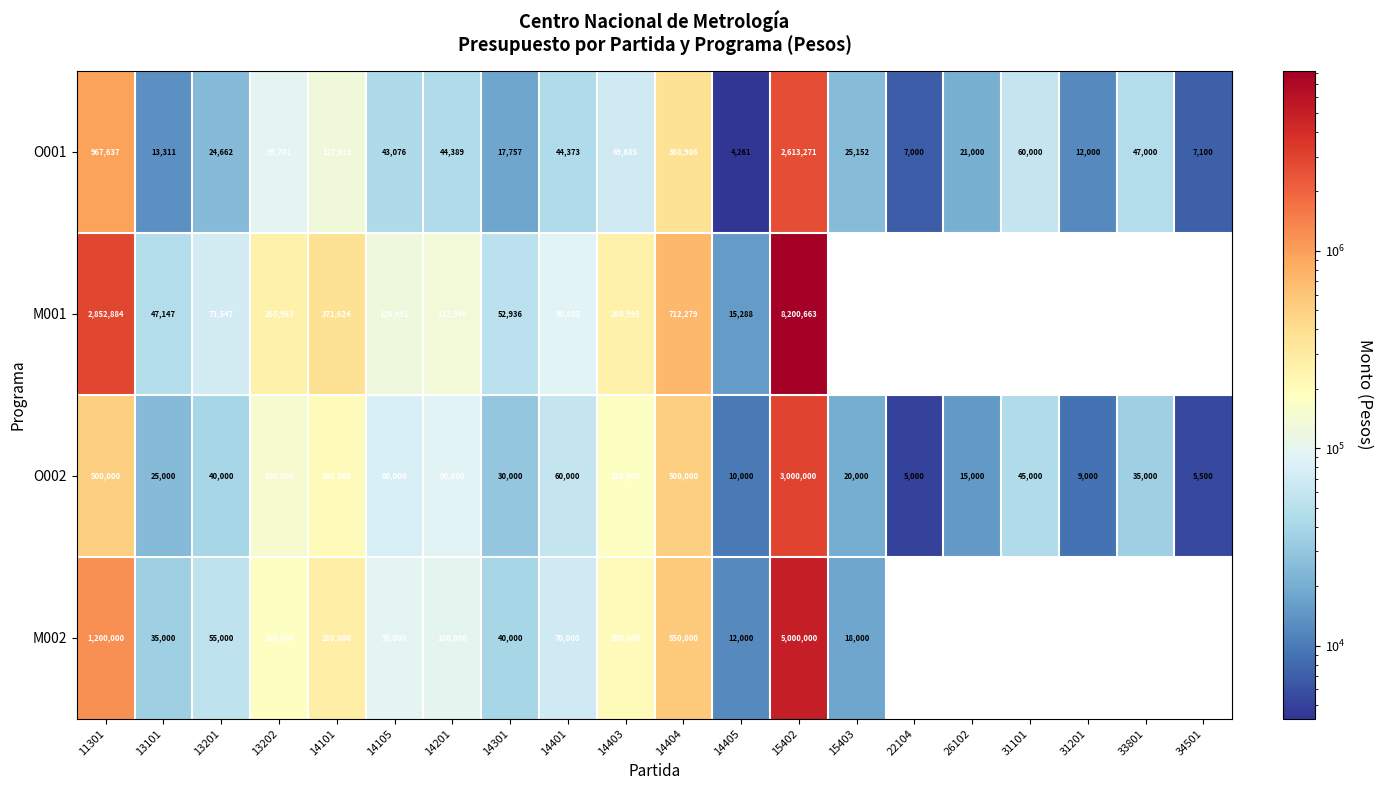

At how many categories does at least one series exceed 4840112?

1